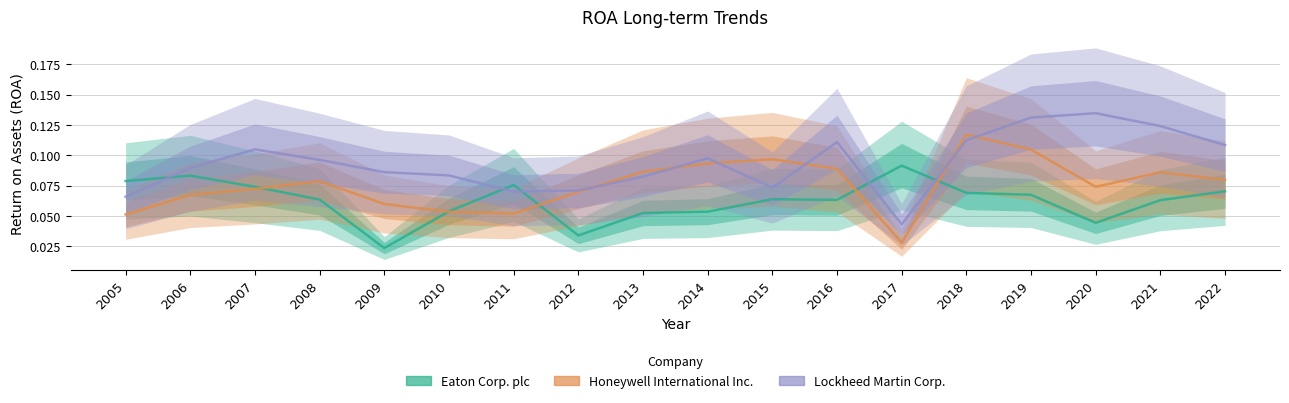

Reading left to right, transcribe all the data shown in this chart.

Eaton Corp. plc: 0.1	0.1	0.1	0.1	0.0	0.1	0.1	0.0	0.1	0.1	0.1	0.1	0.1	0.1	0.1	0.0	0.1	0.1
Honeywell International Inc.: 0.1	0.1	0.1	0.1	0.1	0.1	0.1	0.1	0.1	0.1	0.1	0.1	0.0	0.1	0.1	0.1	0.1	0.1
Lockheed Martin Corp.: 0.1	0.1	0.1	0.1	0.1	0.1	0.1	0.1	0.1	0.1	0.1	0.1	0.0	0.1	0.1	0.1	0.1	0.1